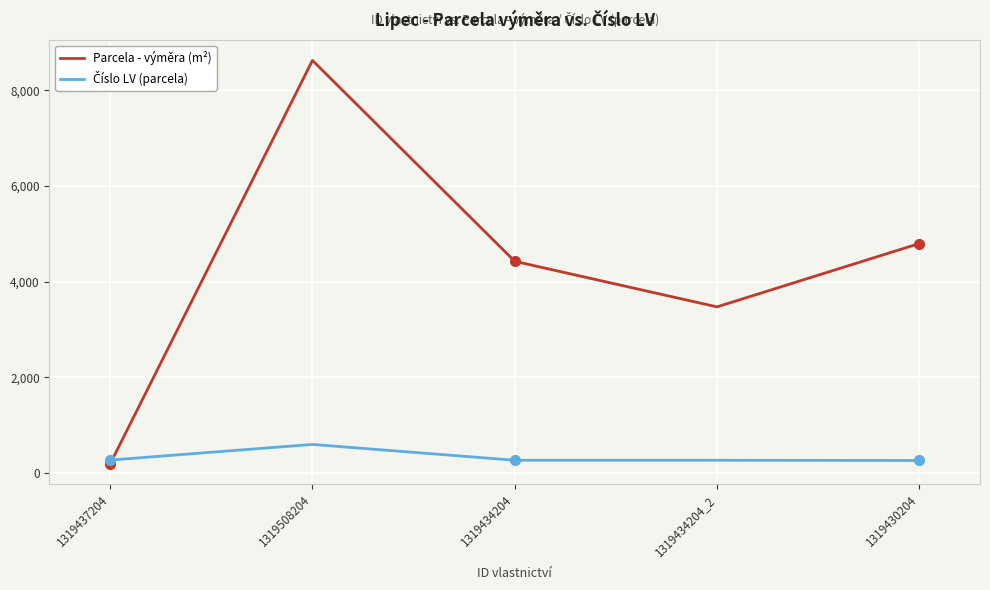

Which series has the widest spread of values?

Parcela - výměra (m²)